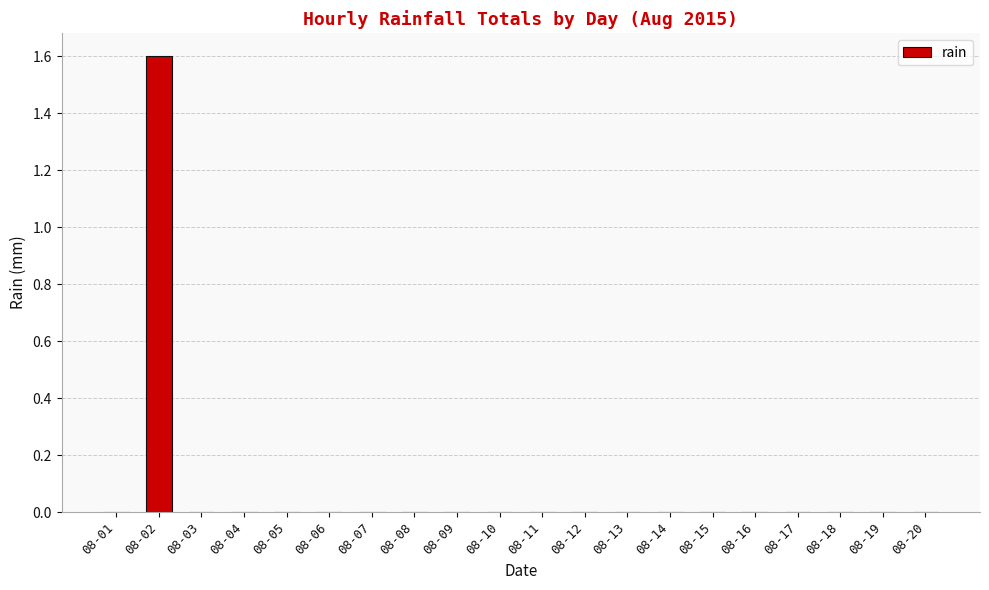

How many categories are shown in the chart?

20